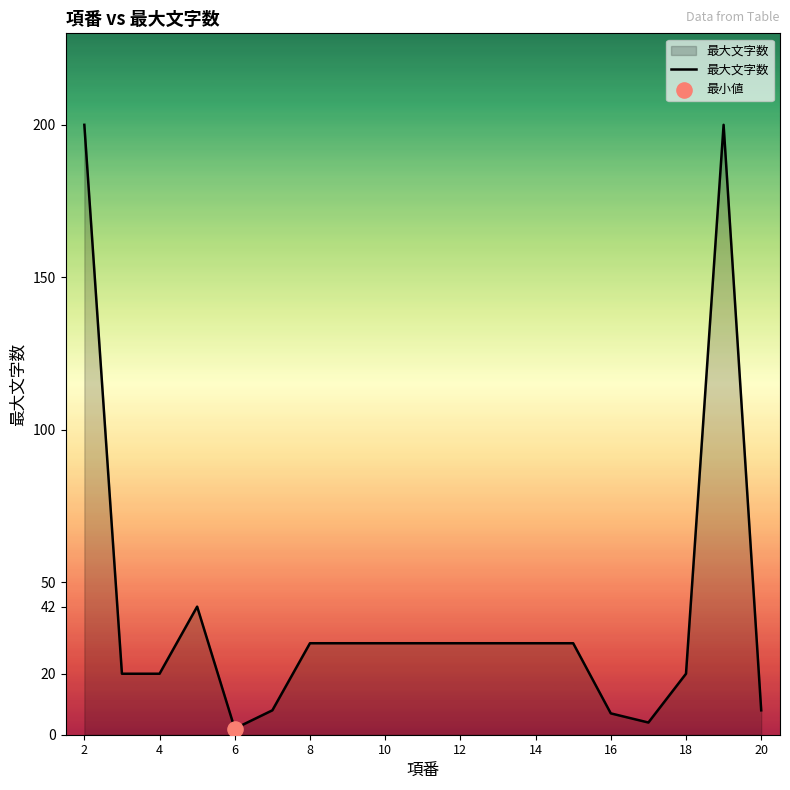

What is the difference between the maximum and minimum values?

198